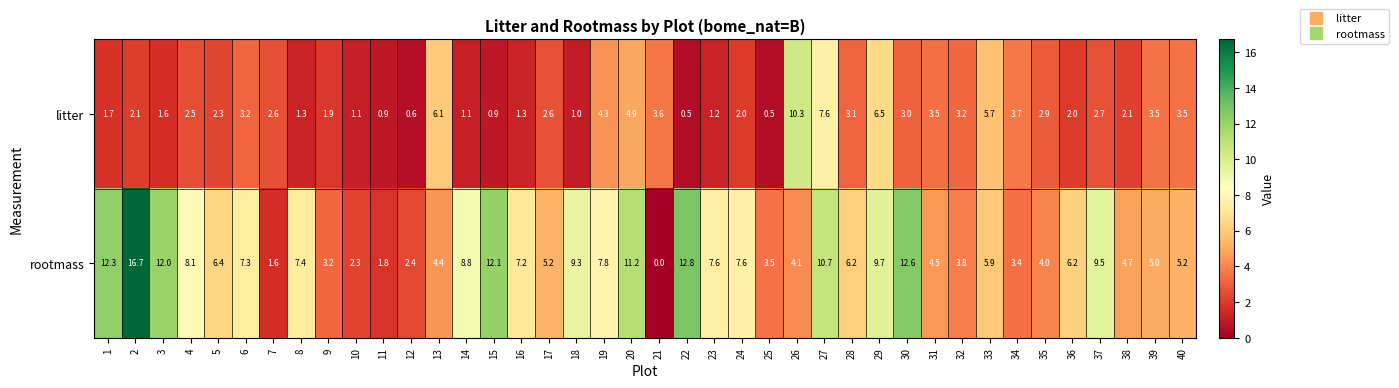

Is it true that rootmass equals 2.9 at 40?

False